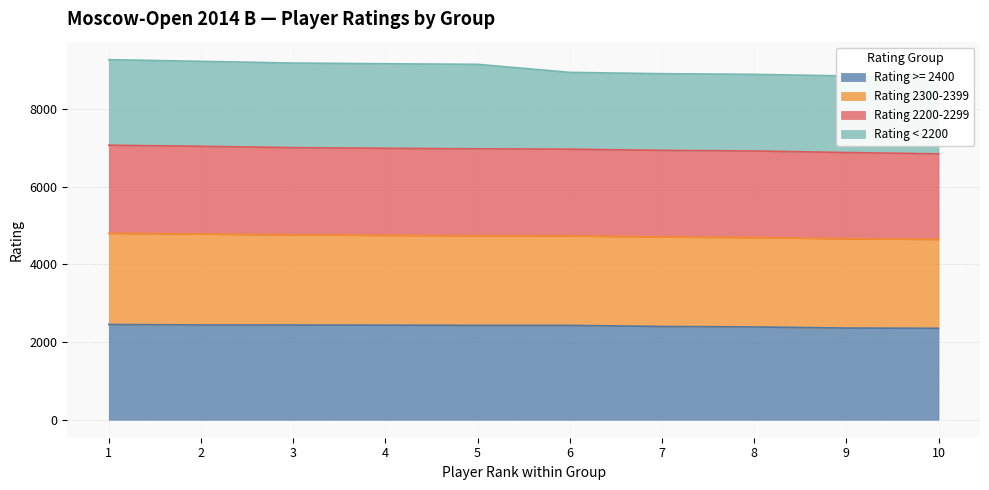

What is the average value of the Rating >= 2400 series?

2412